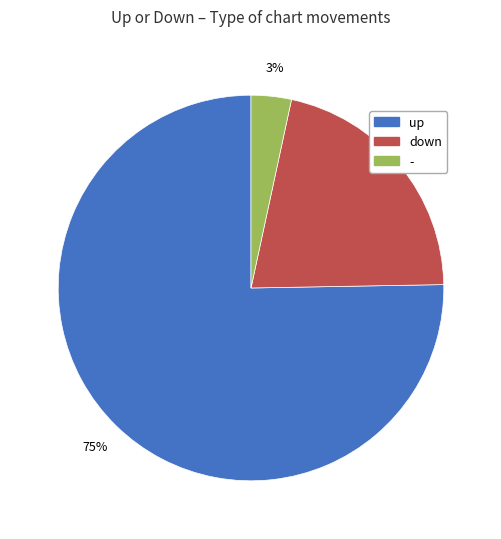

To the nearest percent, what portion does down represent?

21%